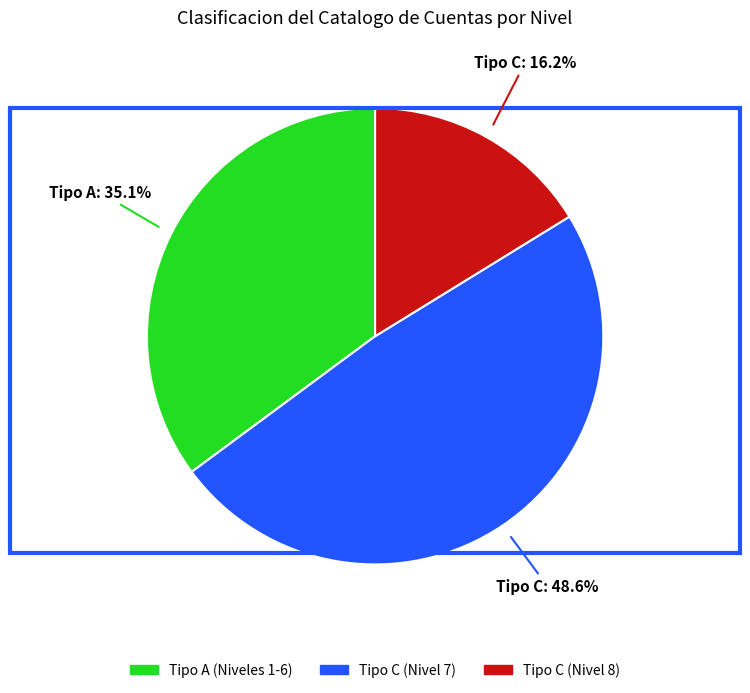

Is there any slice that represents more than half of the pie?

No